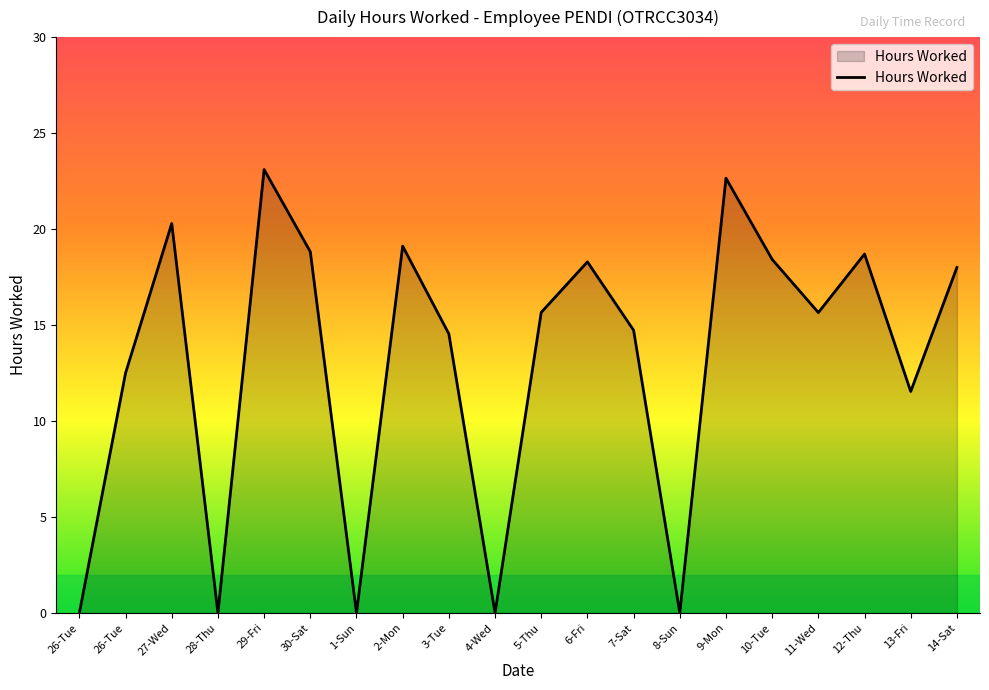

What is the difference between the values at 29-Fri and 8-Sun?

23.1